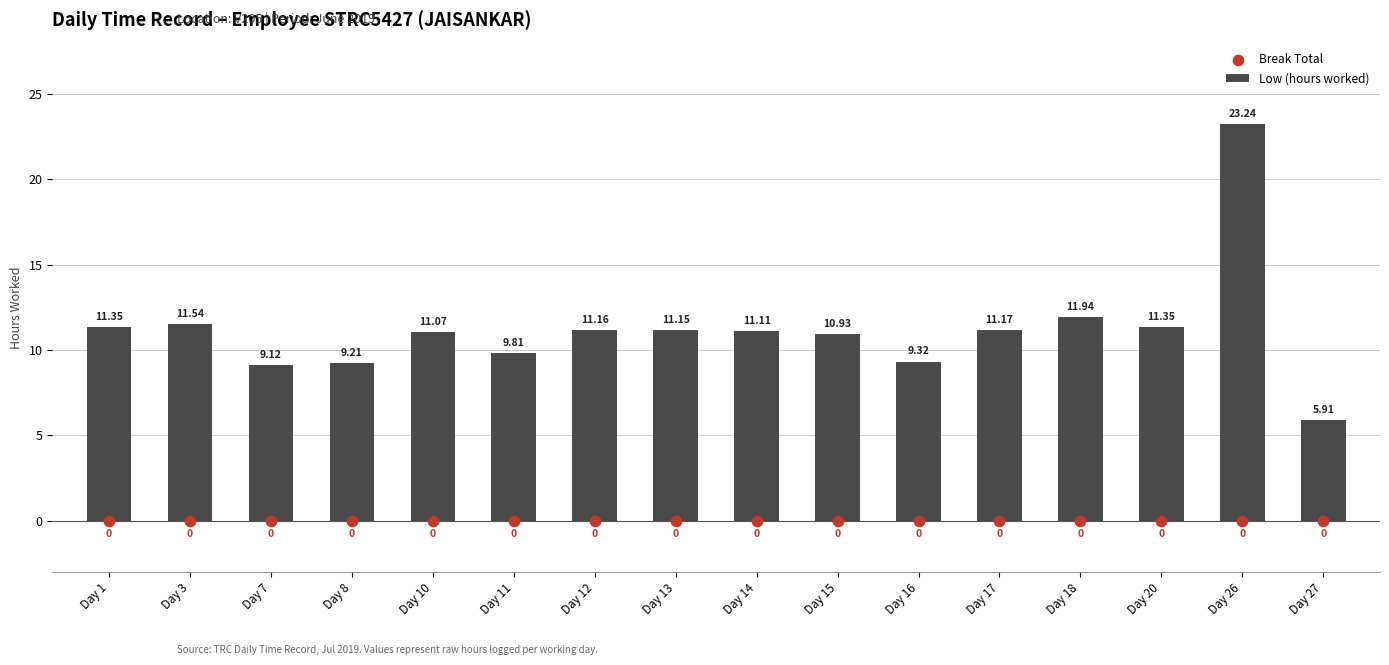

What is the total value across all series at Day 26?

23.2